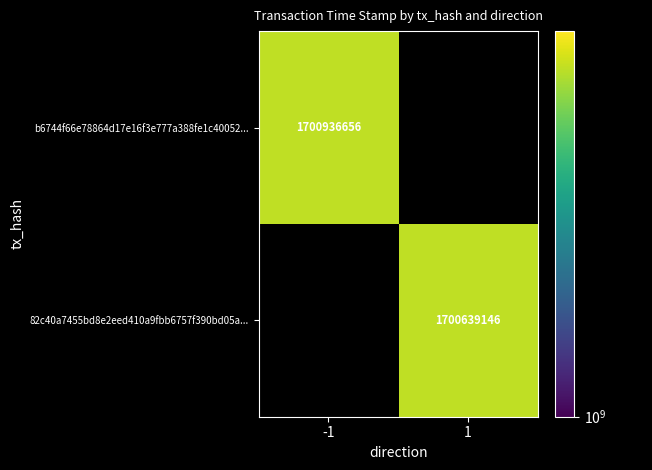

Is it true that b6744f66e78864d17e16f3e777a388fe1c40052... equals 2408352603 at -1?

False